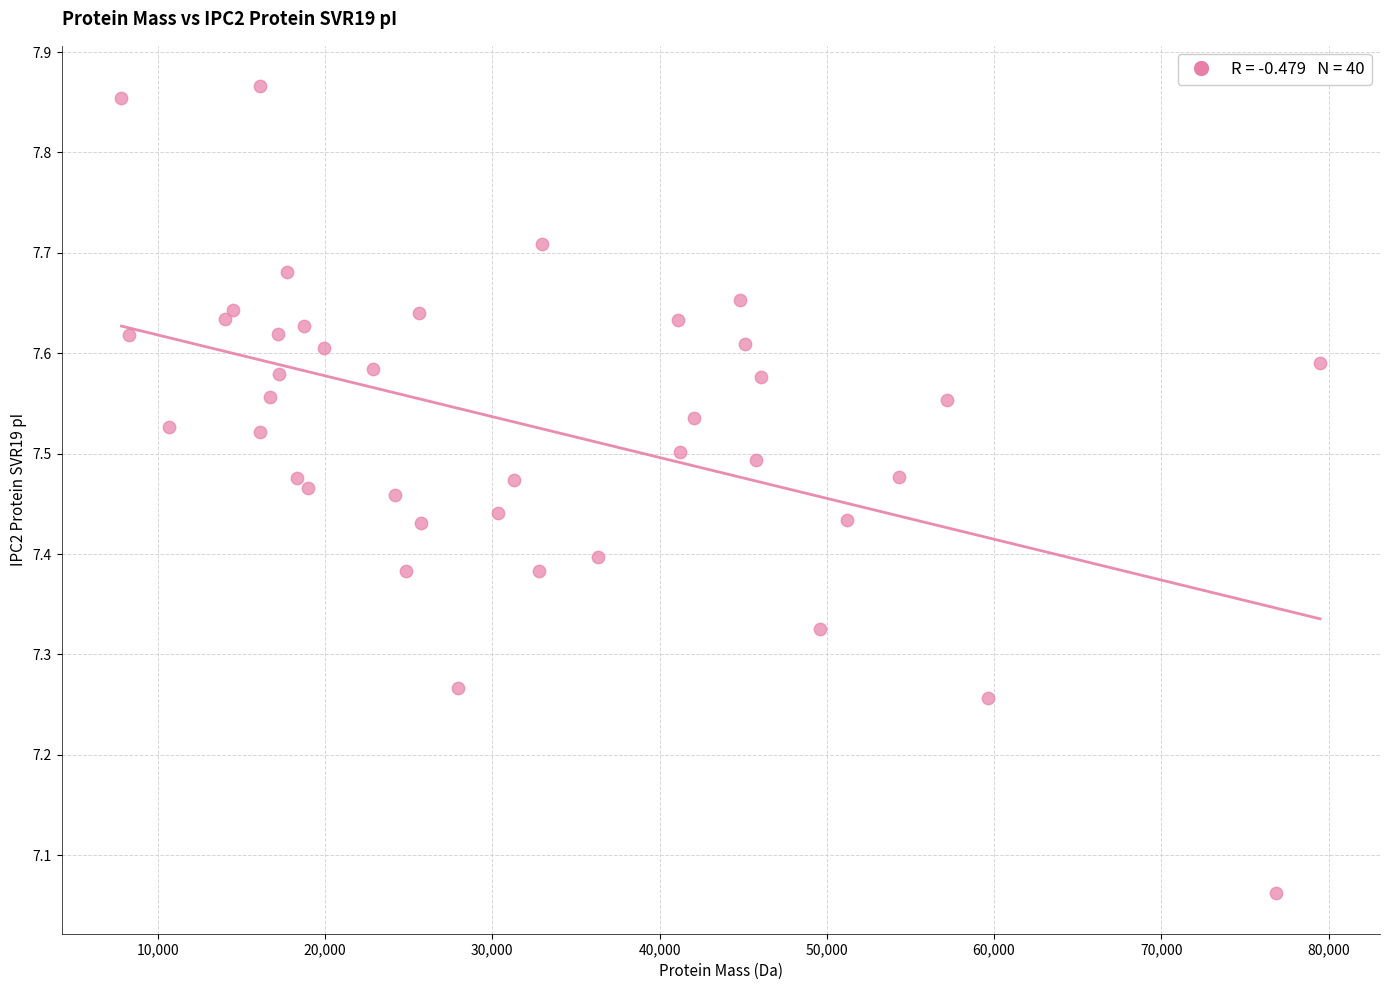

What is the range of X values (max minus min)?

71663.8